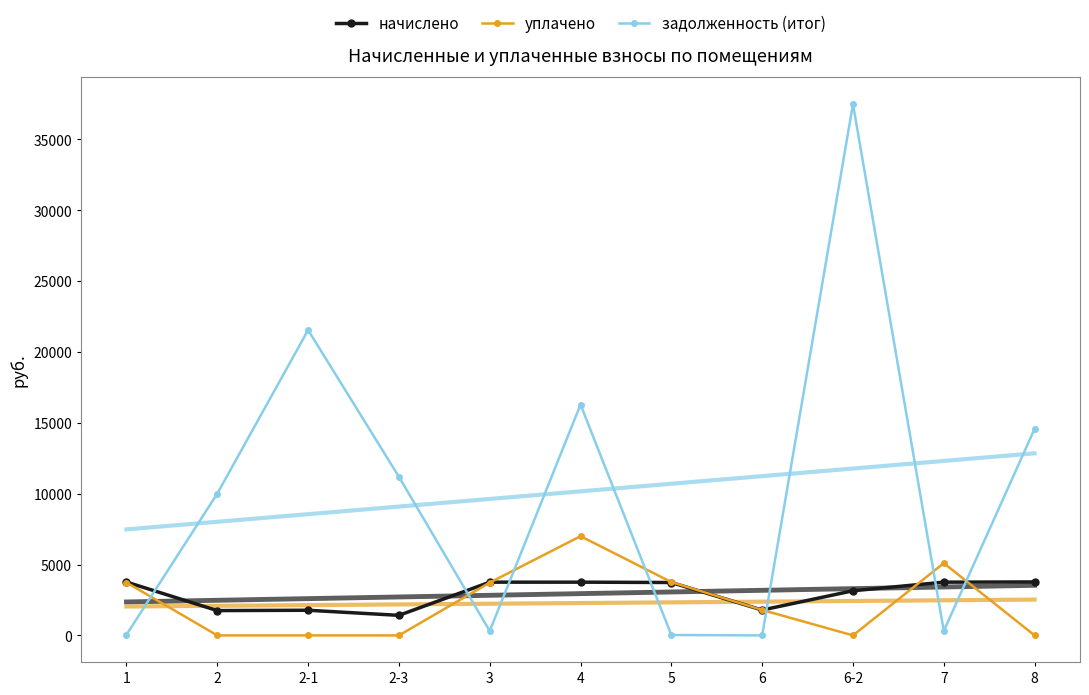

What is the total value across all series at 2?

11754.2